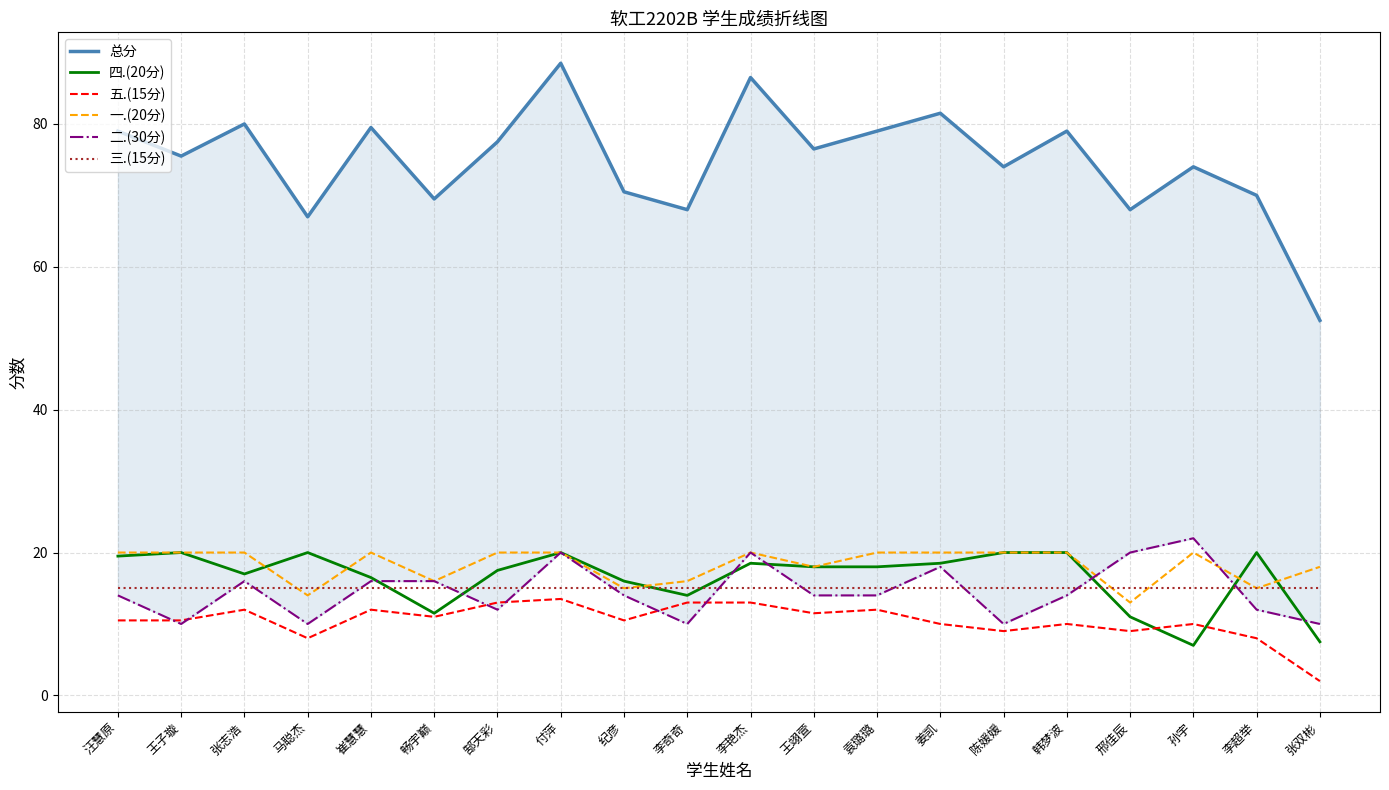

At how many categories does at least one series exceed 11?

20